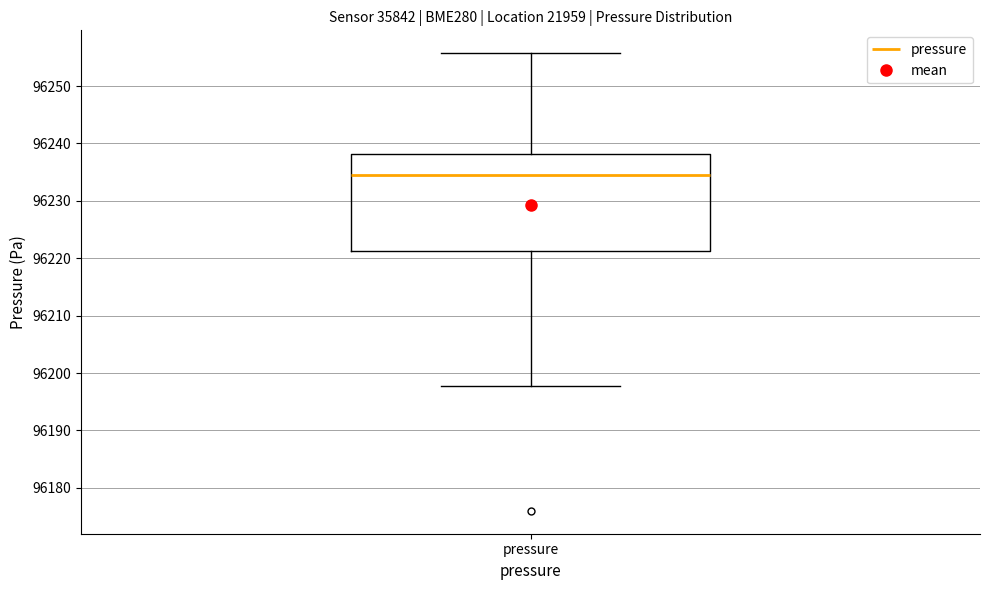

Transcribe this box plot: give where the median line is, the range the box spans, and where the two whiskers end, as read against the y-axis. The values are not printed on the chart, so give them approximately, as read against the axis.

median 96234, box 96221 to 96238, whiskers 96198 to 96256